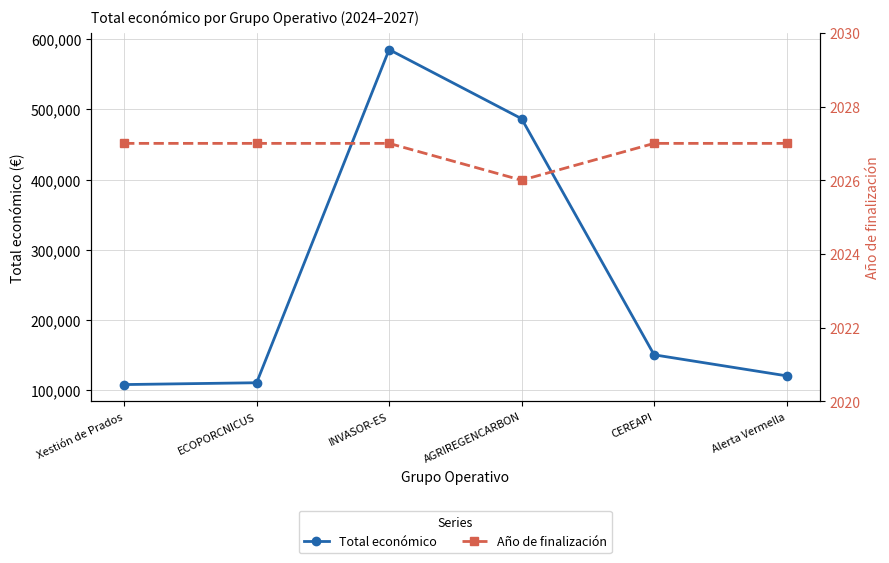

What are all the series names shown in the legend?

Total económico, Año de finalización